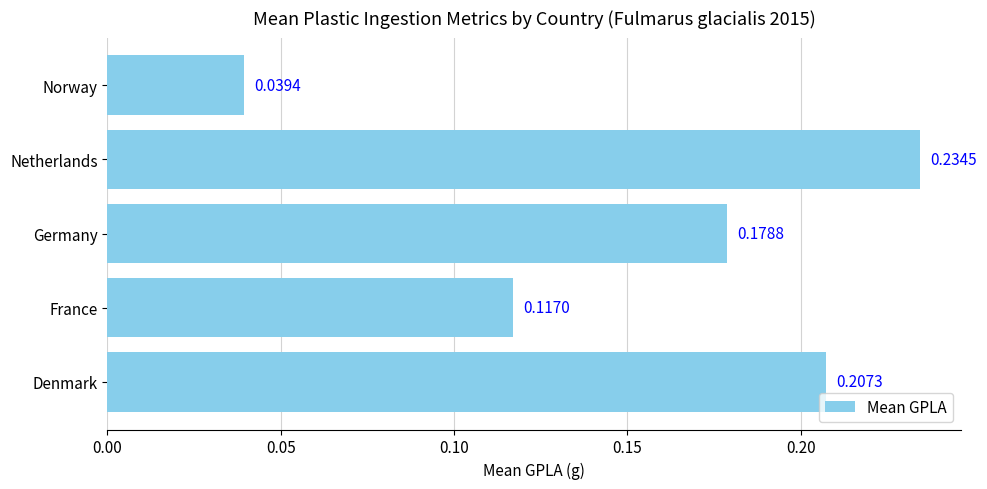

List the labels in order of value, smallest first.

Norway, France, Germany, Denmark, Netherlands